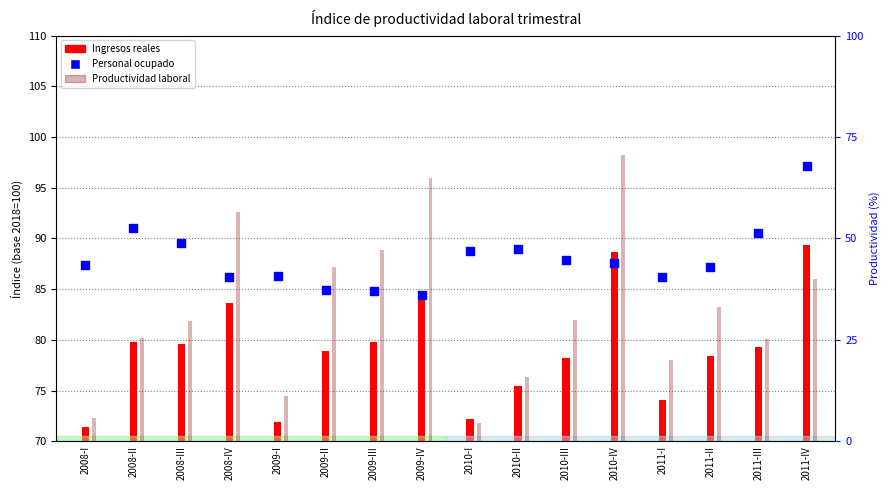

What is the ratio of the value at 2010-II to the value at 2011-I?

1.0